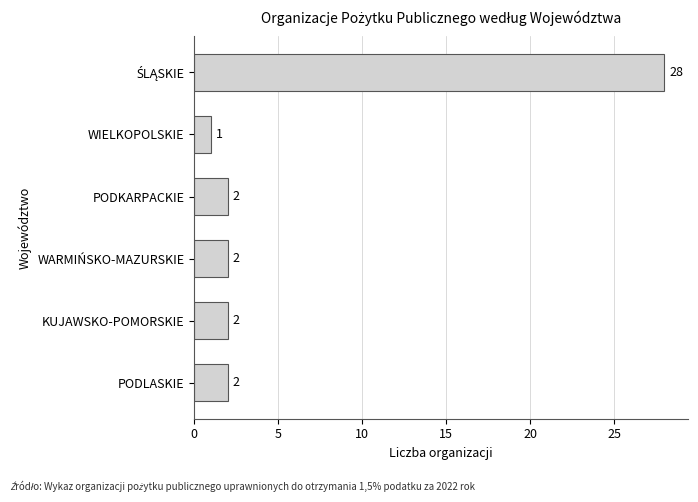

What is the difference between the maximum and second lowest values?

26